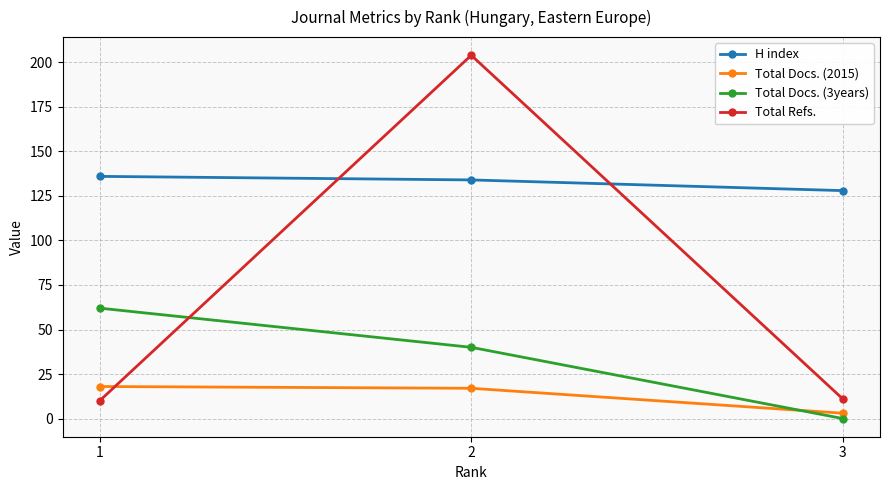

What is the sum of all Total Refs. values?

225